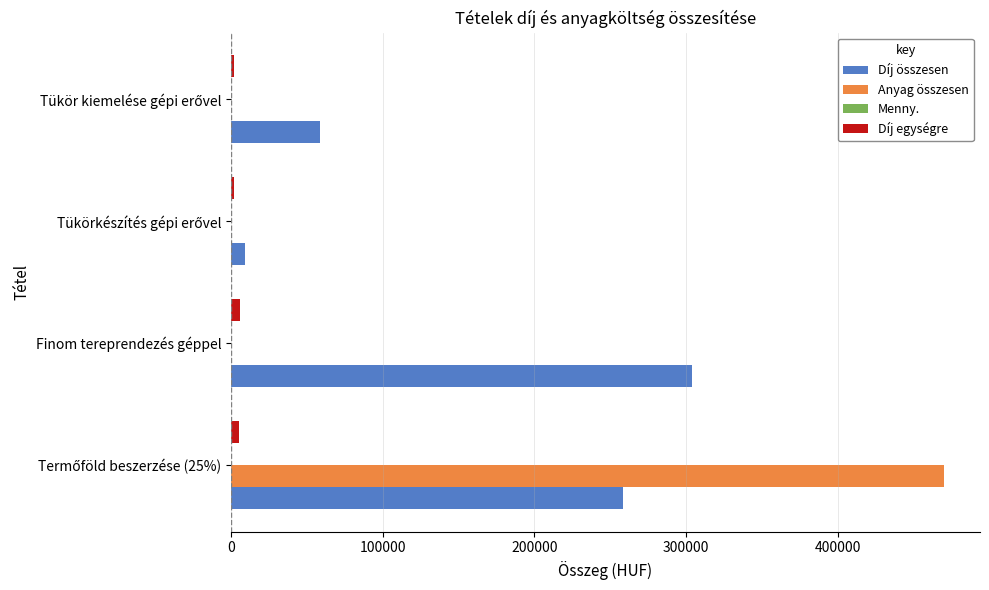

True or false: Díj összesen has a value of 303690 at Finom tereprendezés géppel.

True